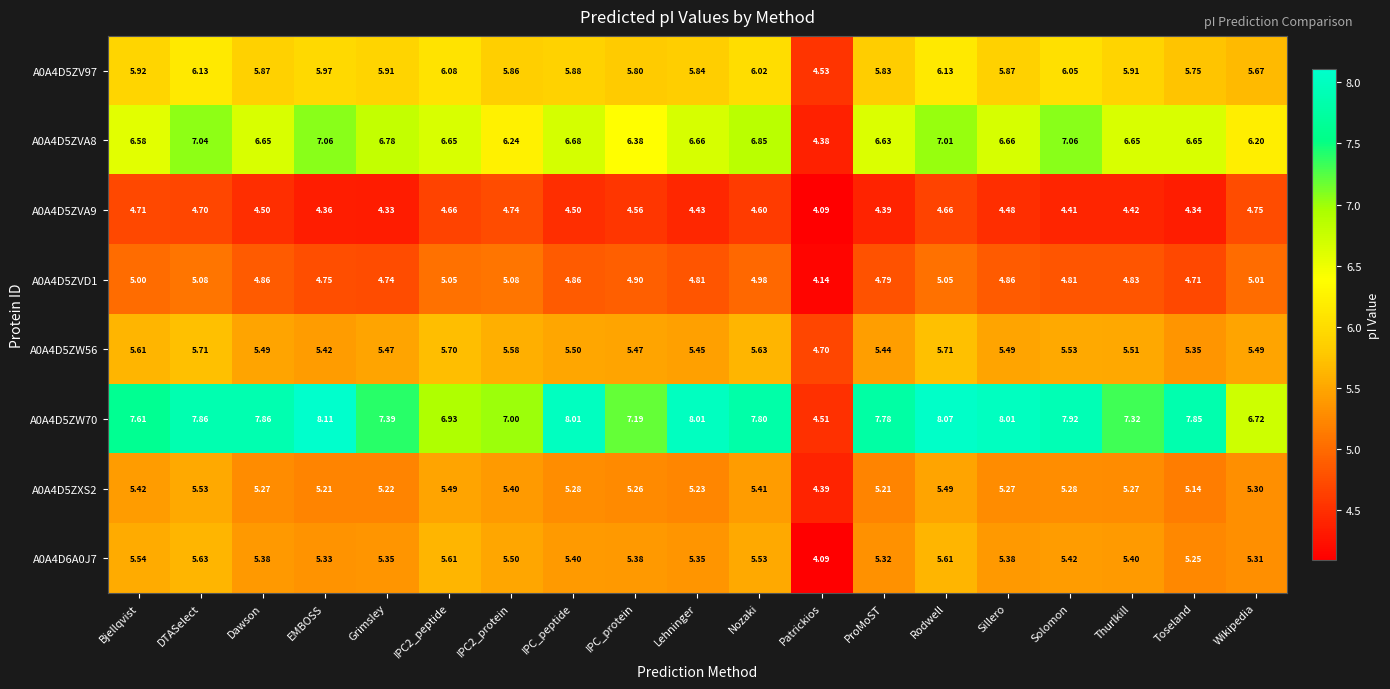

At which category is the sum across all series the highest?

Rodwell